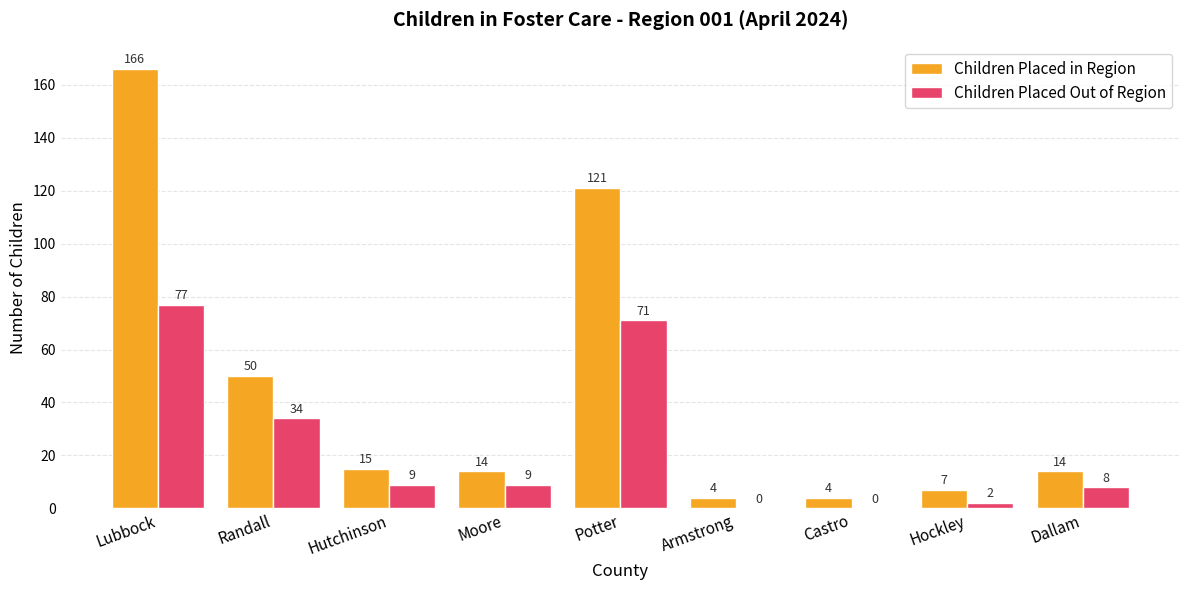

What is the greatest value displayed?

166